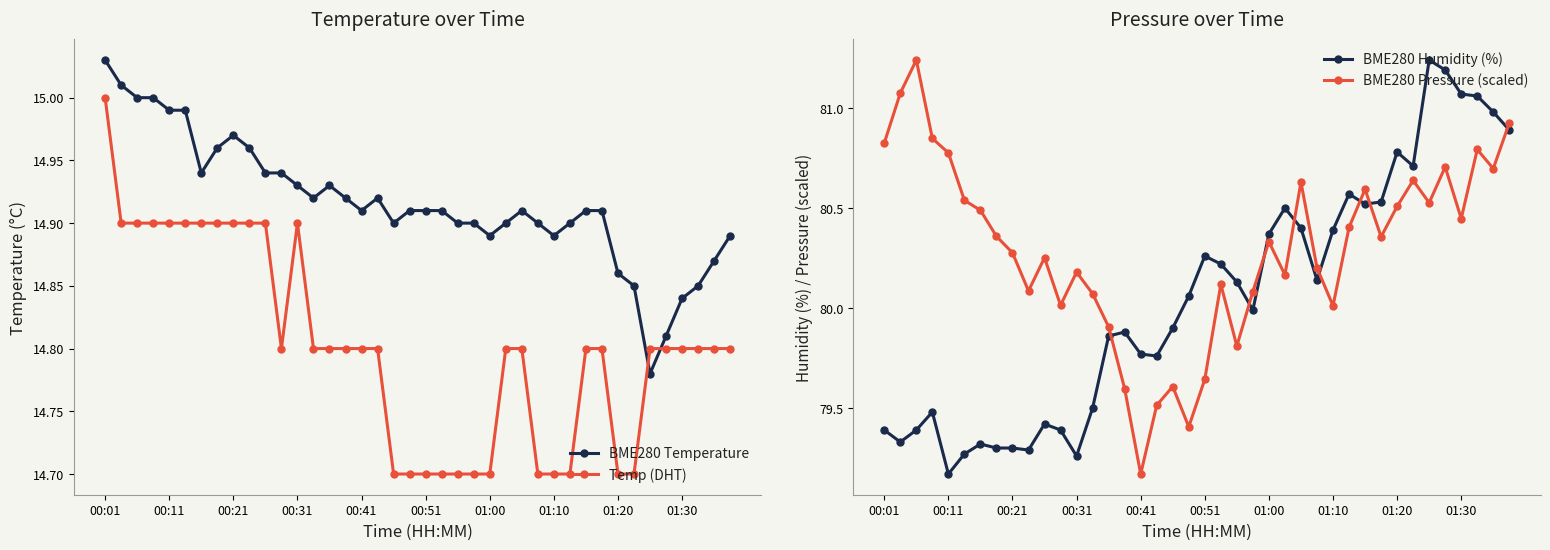

Does the chart have visible grid lines?

No